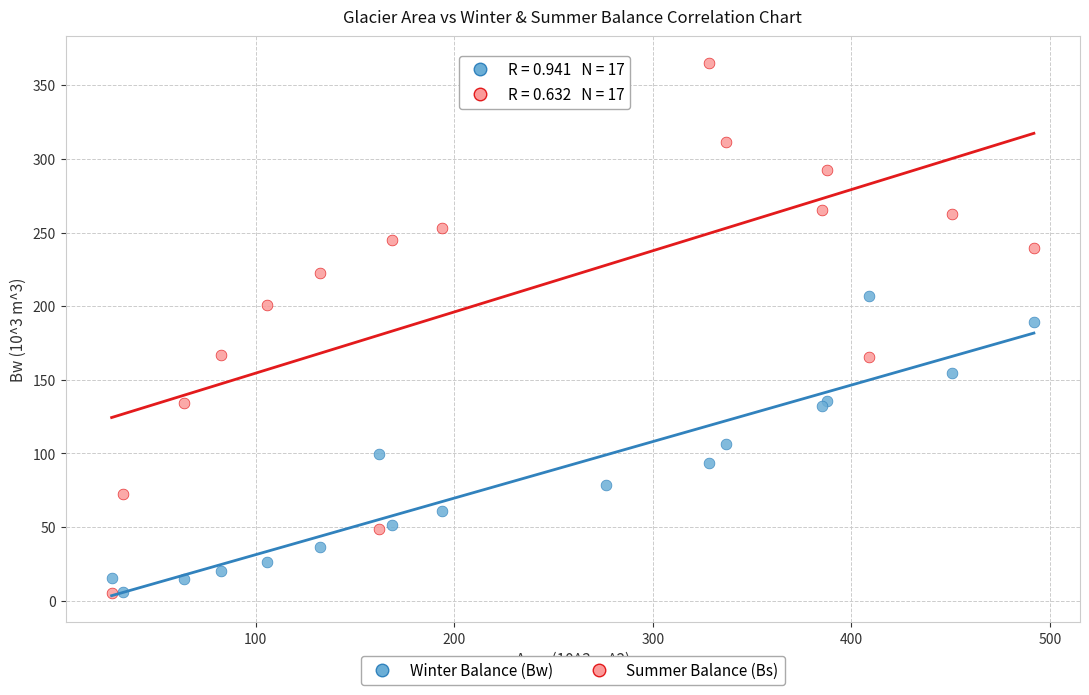

Which series has the widest spread of Y values?

Summer Balance (Bs)